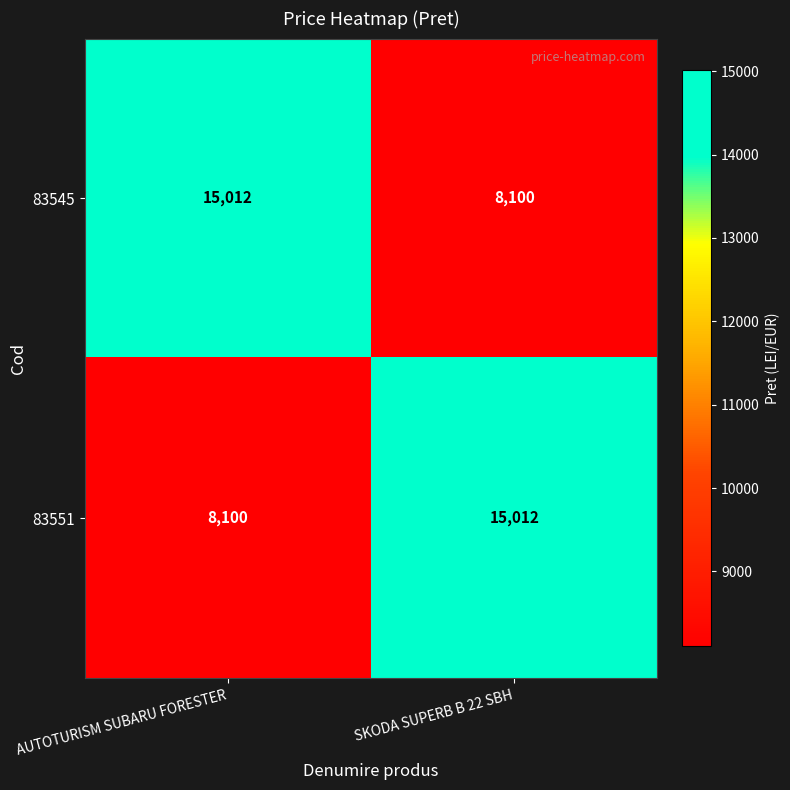

The 83551 series shows 4327 at SKODA SUPERB B 22 SBH. True or false?

False